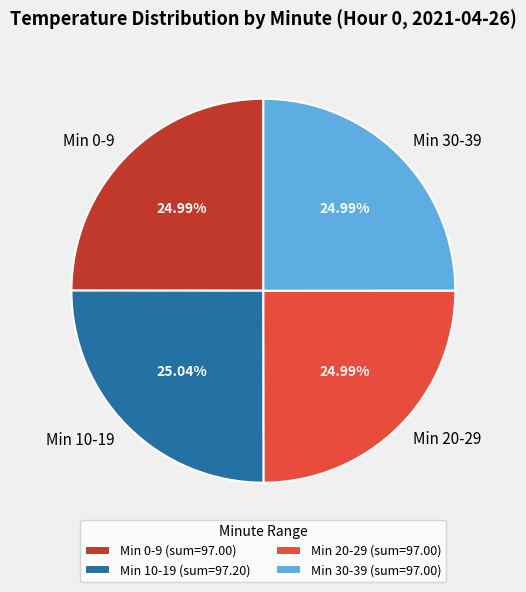

Does Min 0-9 represent more than half of the total?

No